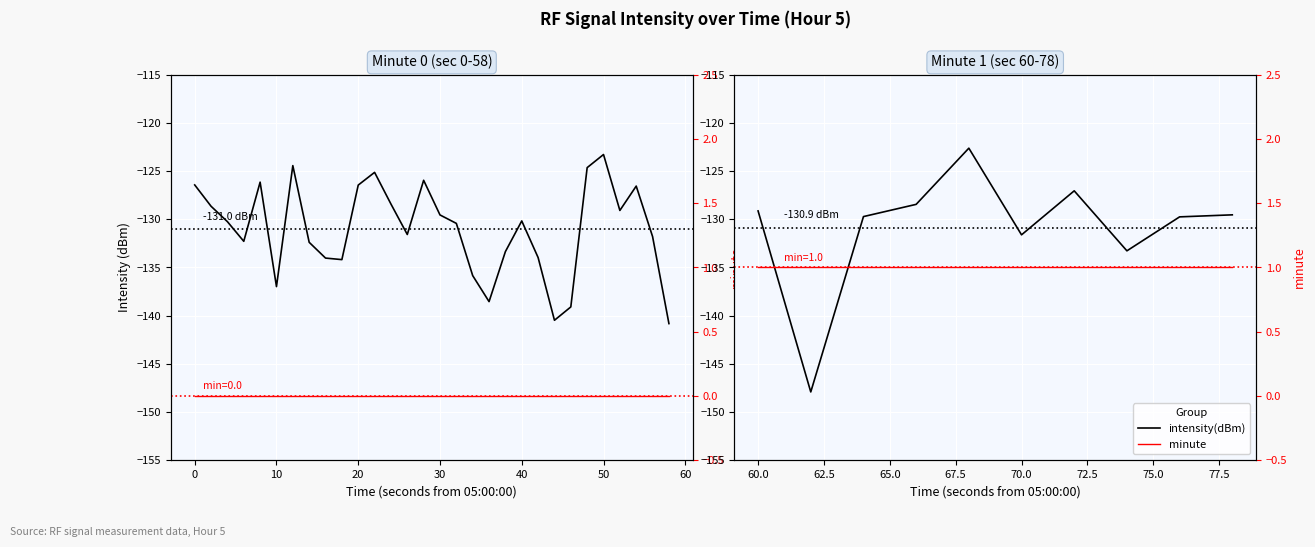

How many distinct data groups are displayed?

2